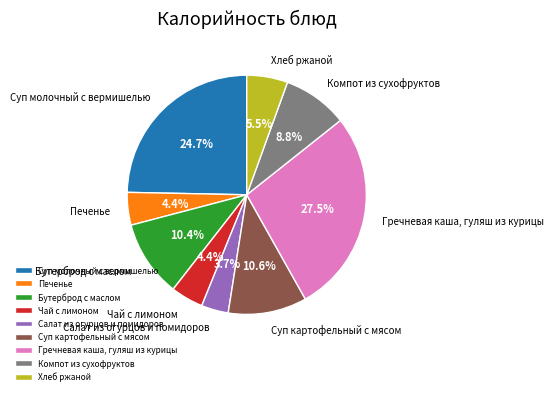

To the nearest percent, what portion does Суп молочный с вермишелью represent?

25%